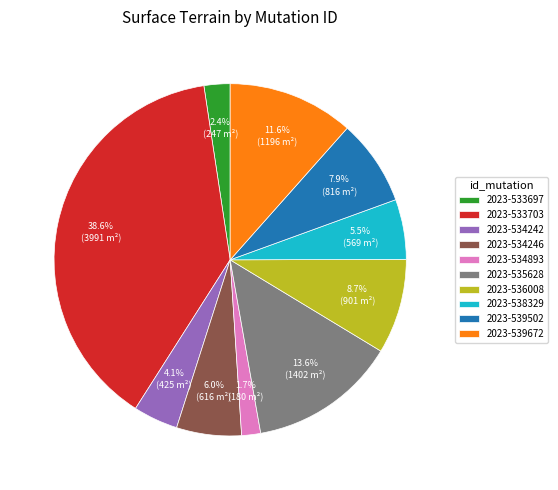

True or false: 2023-536008 accounts for 9% of the total.

True